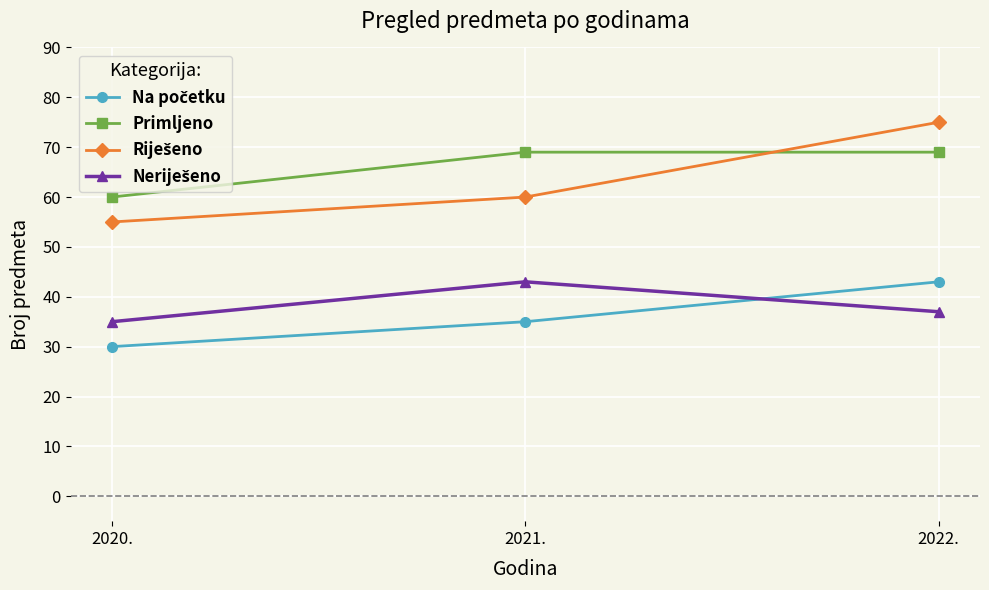

What is the spread (max minus min) of values at 2020.?

30